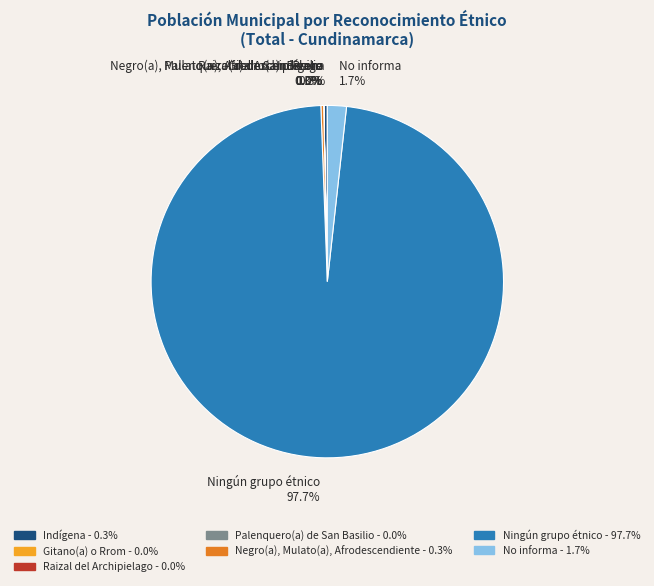

Is the sum of Ningún grupo étnico 97.7% and Indígena 0.3% greater than half?

Yes